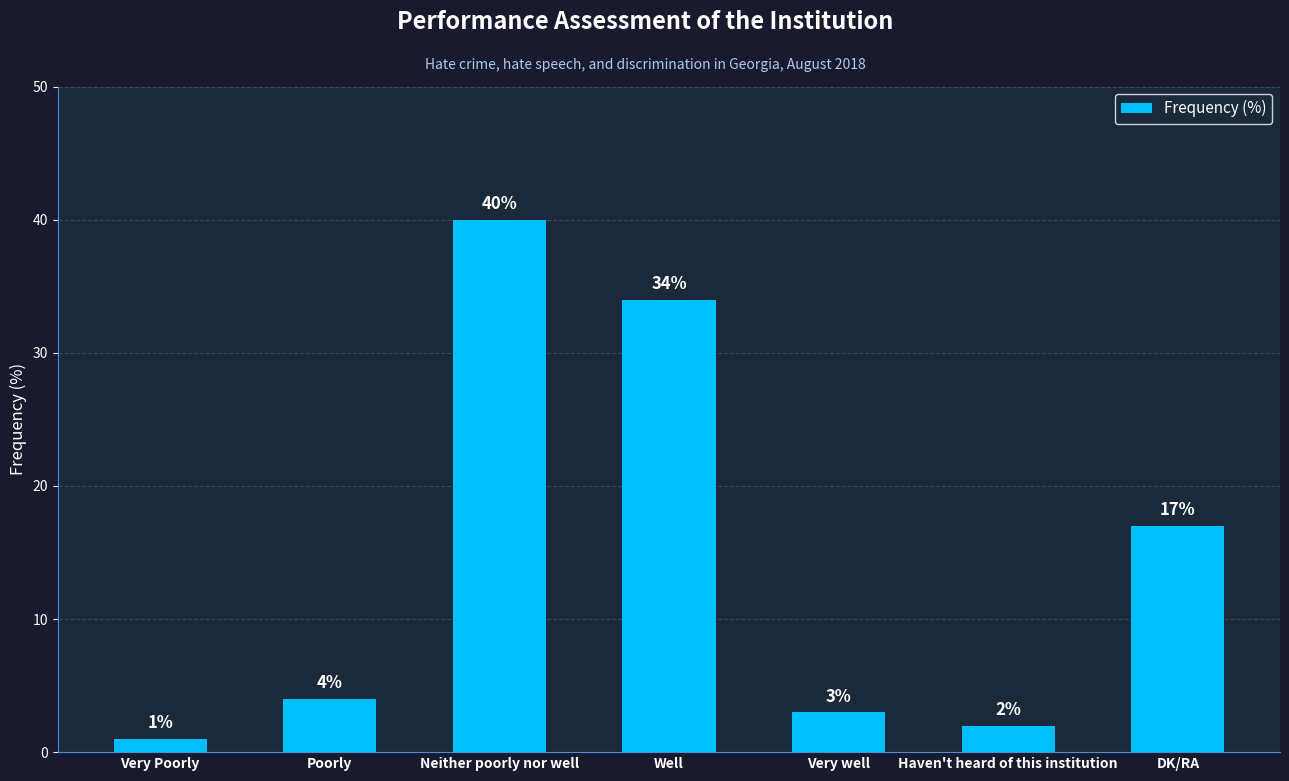

List the labels in order of value, largest first.

Neither poorly nor well, Well, DK/RA, Poorly, Very well, Haven't heard of this institution, Very Poorly